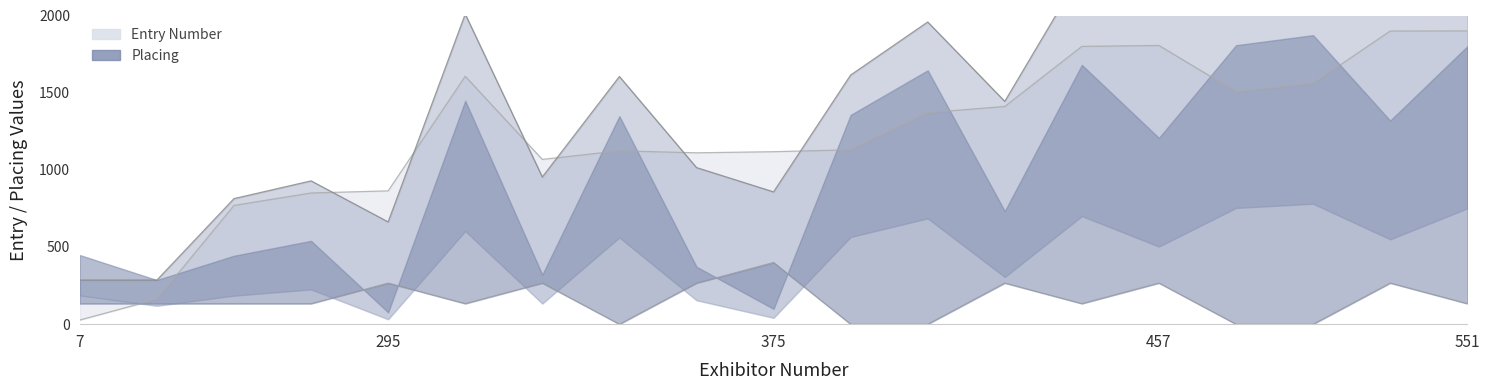

Between 378 and 456, which series saw the biggest shift?

Entry Number